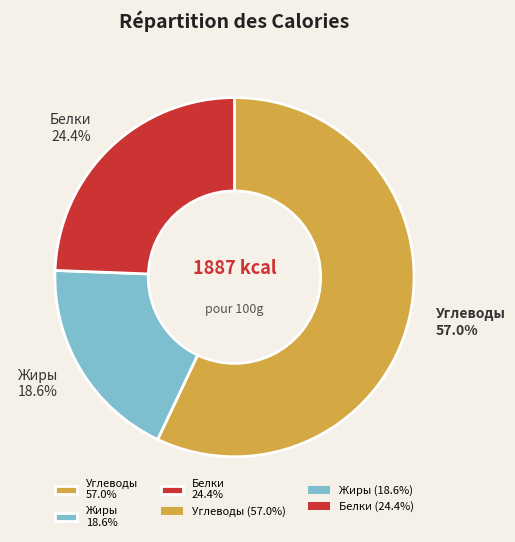

Does any single category account for the majority?

Yes